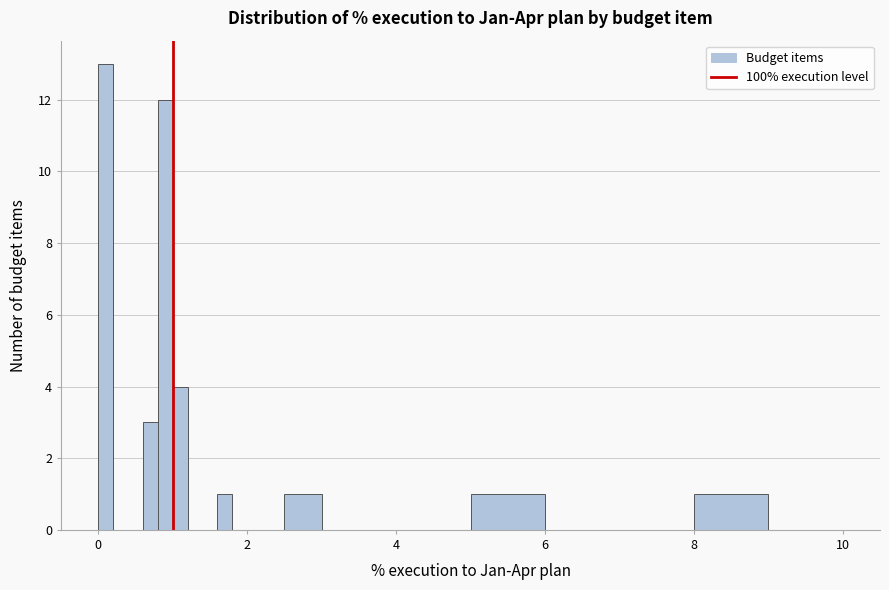

Read against the x-axis, roughly where is the centre of the tallest bar?

0.2